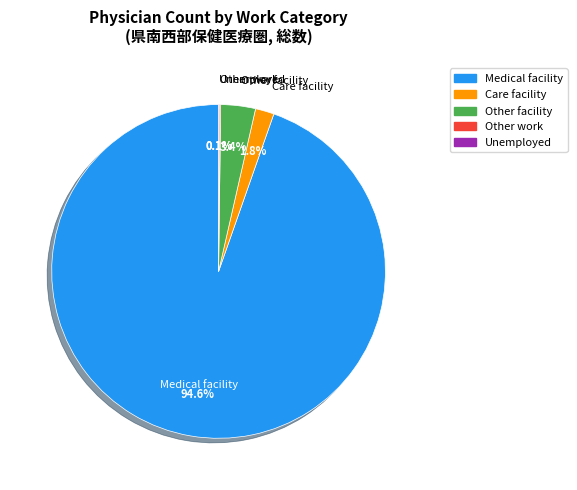

What portion of the pie excludes Medical facility?

5.4%